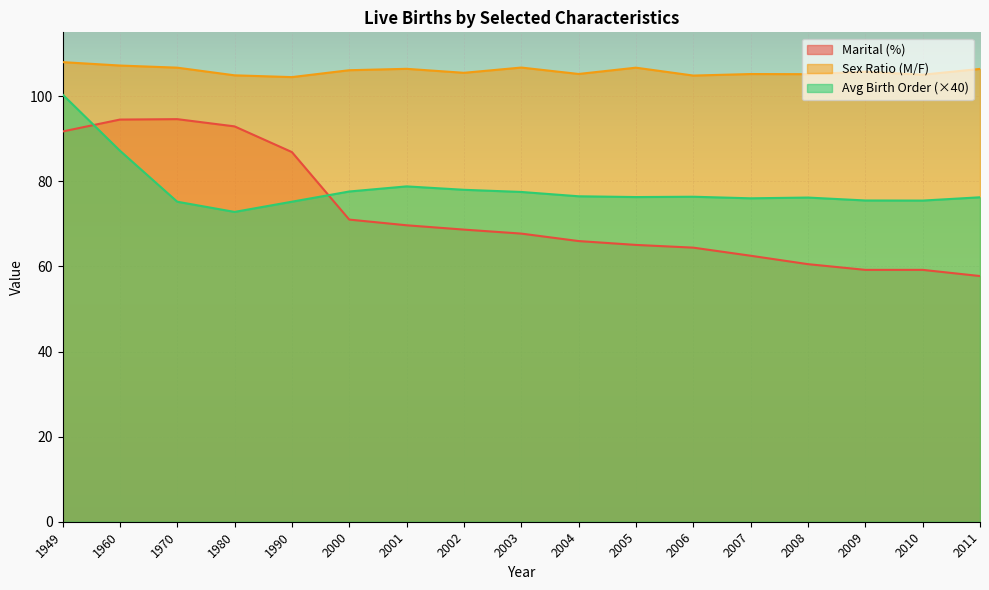

What is the approximate value of Marital (%) at 2005?

65.0